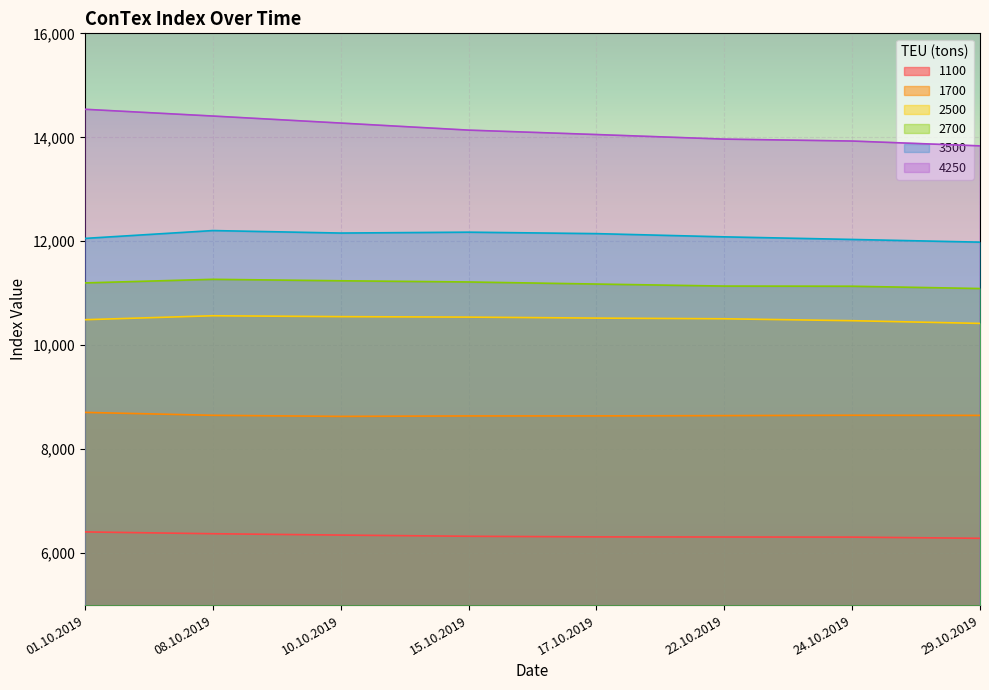

What is the sum of the 2500 values at 10.10.2019 and 15.10.2019?

21091